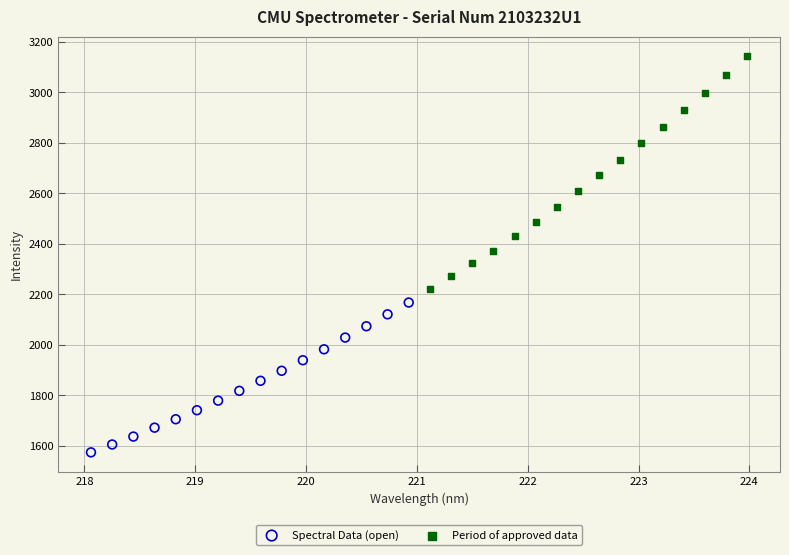

Which series contains the highest Y value?

Period of approved data